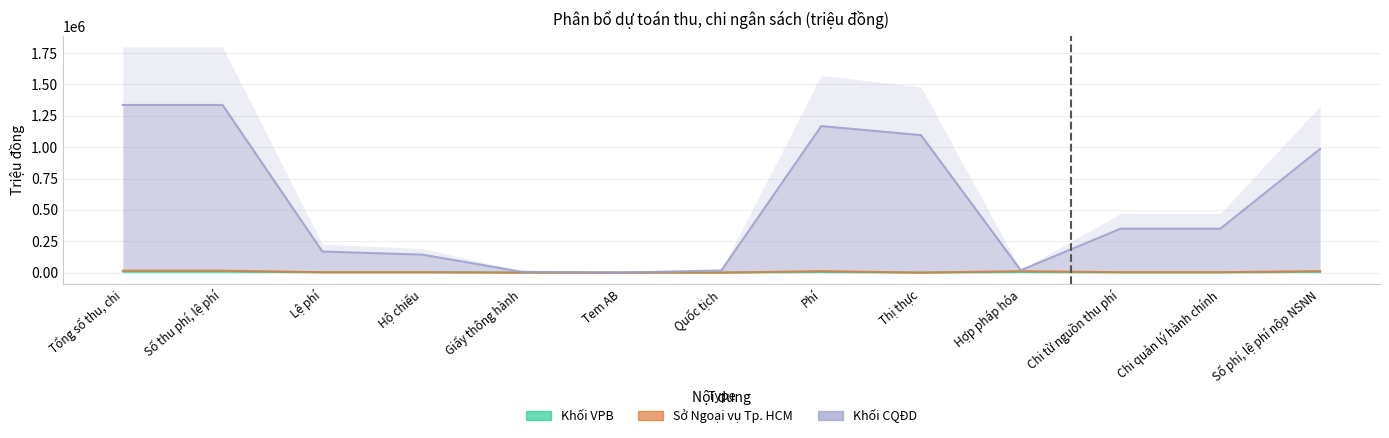

True or false: Khối VPB has more than 0 interior local peaks.

True